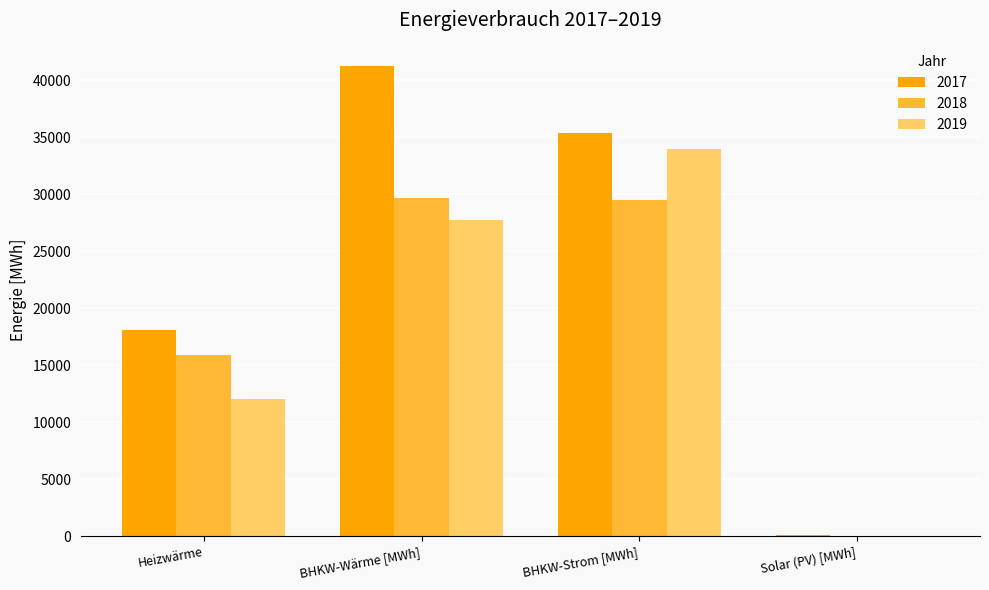

What is the total value across all series at BHKW-Strom [MWh]?

98760